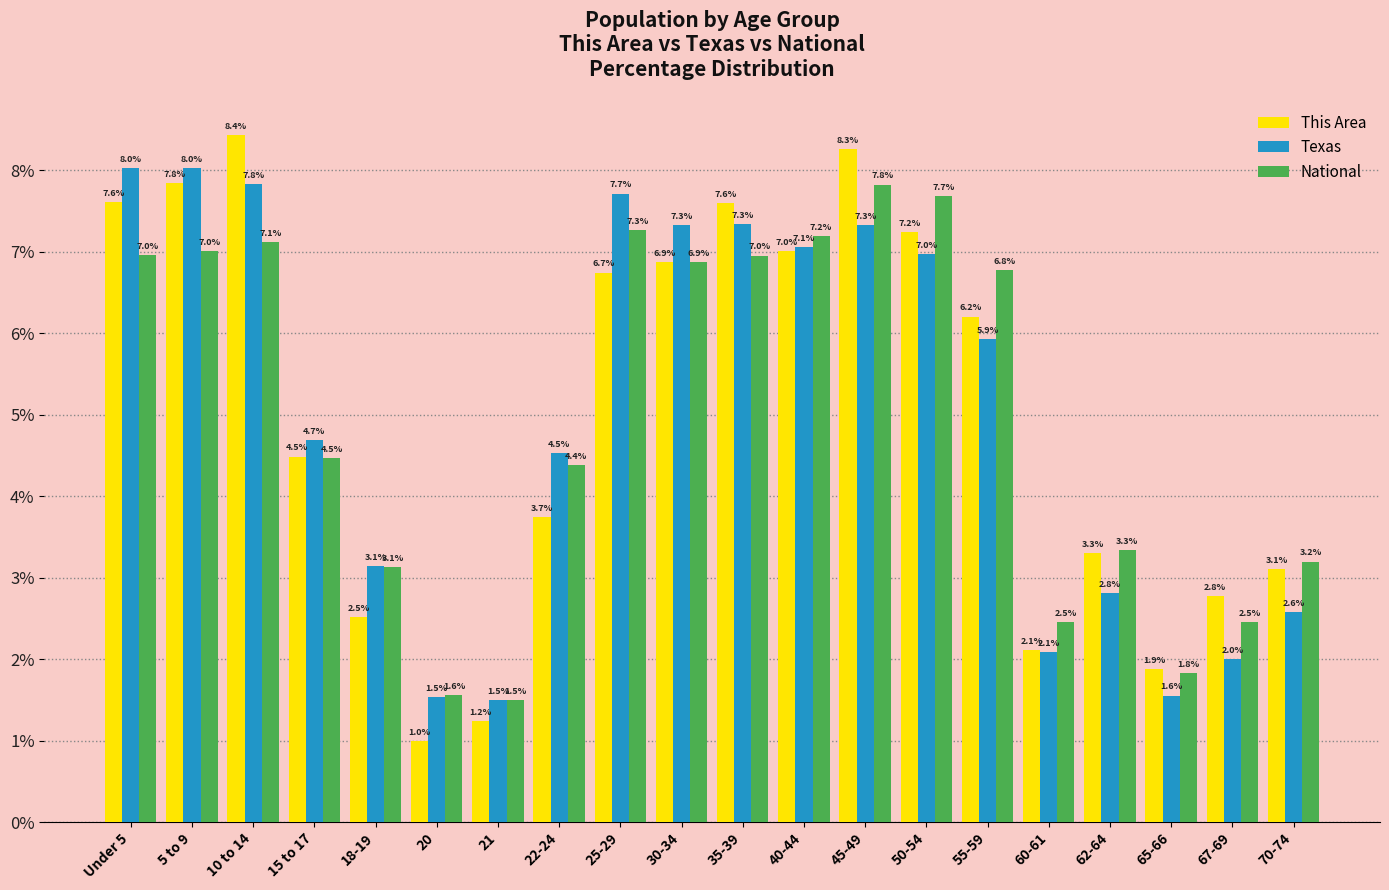

What position from the left is 22-24?

8